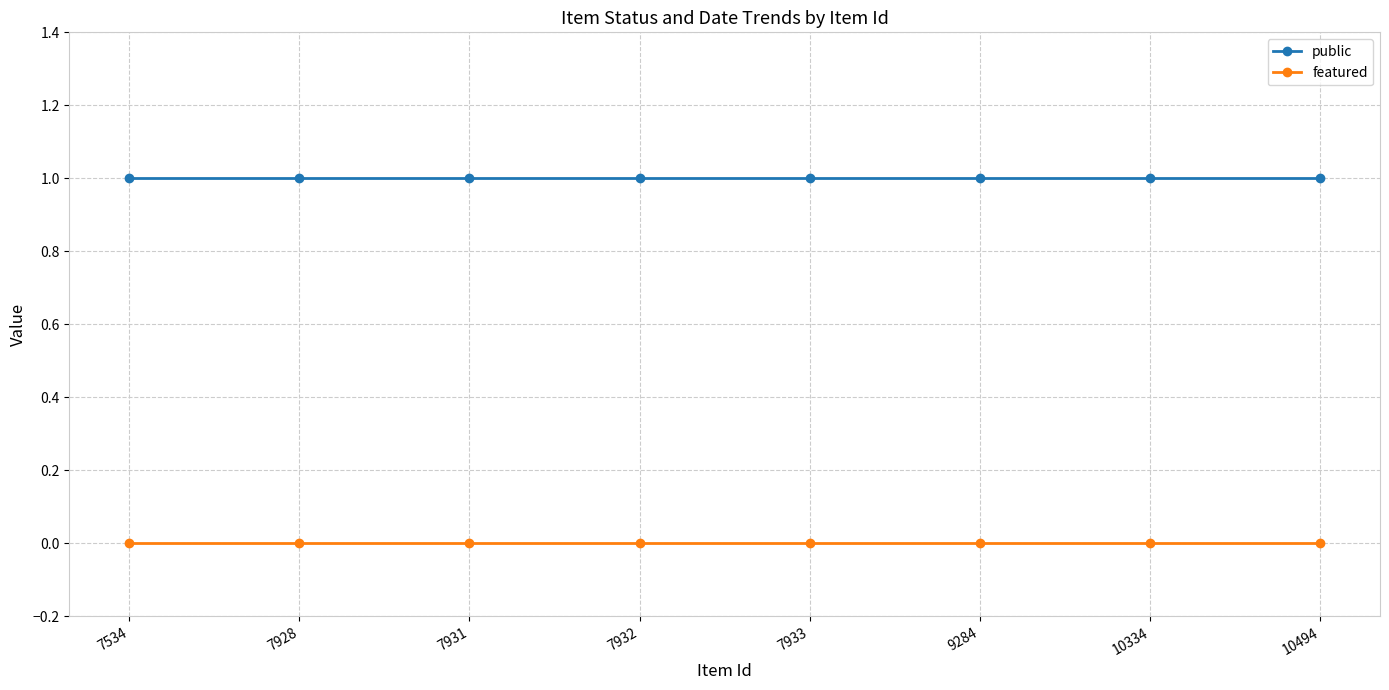

Count the number of categories in the chart.

8